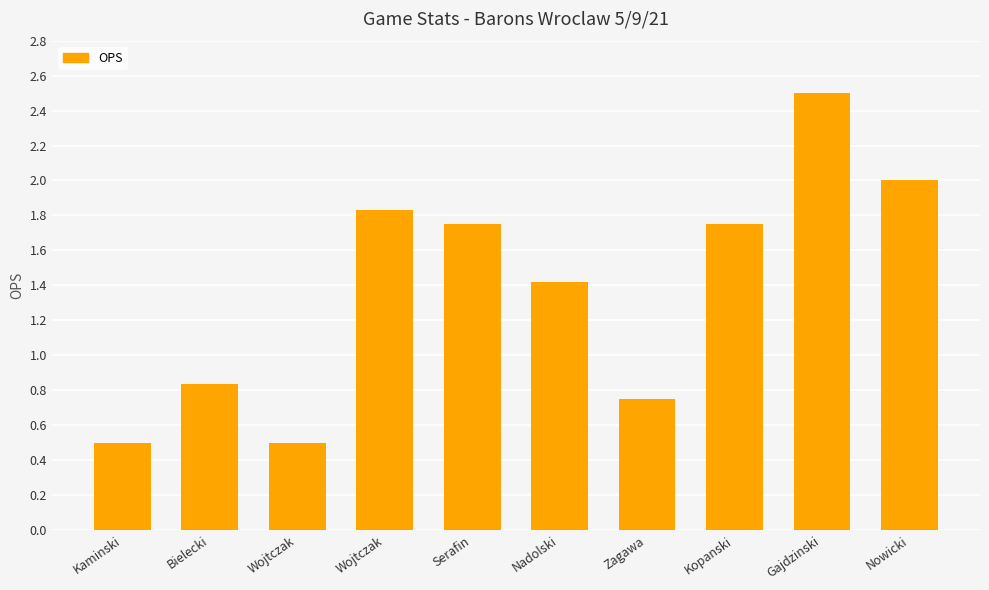

Are the bars grouped side by side (vs. stacked)?

No